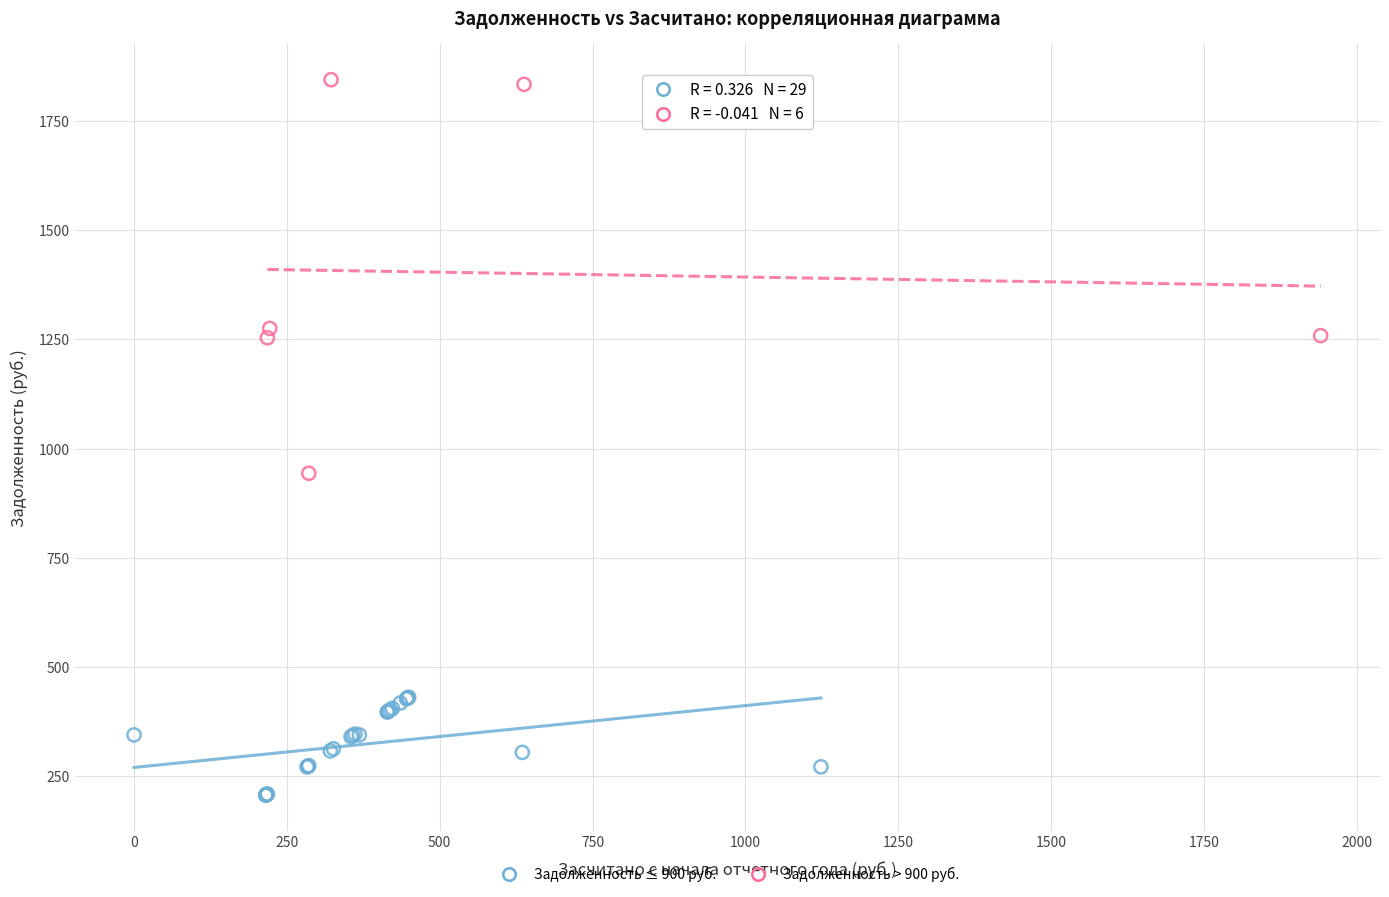

Which series has the widest spread of Y values?

Задолженность > 900 руб.